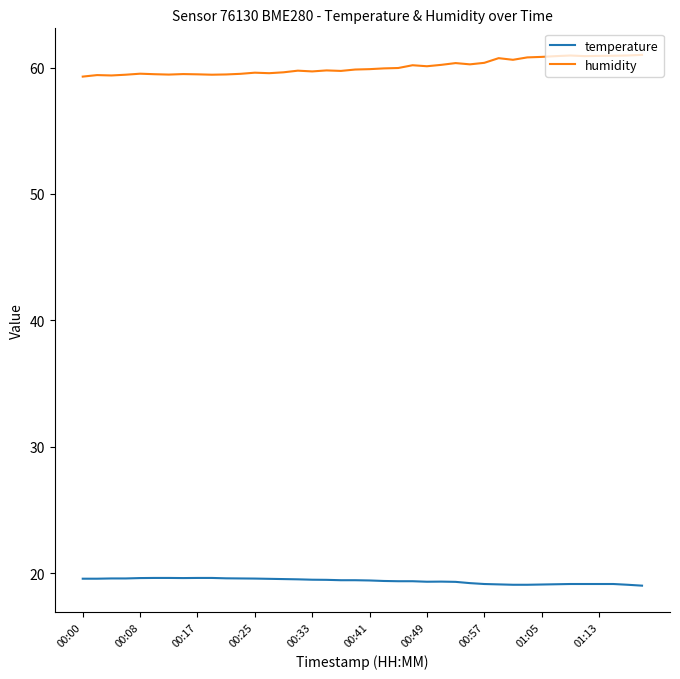

What is the greatest value displayed?

61.0